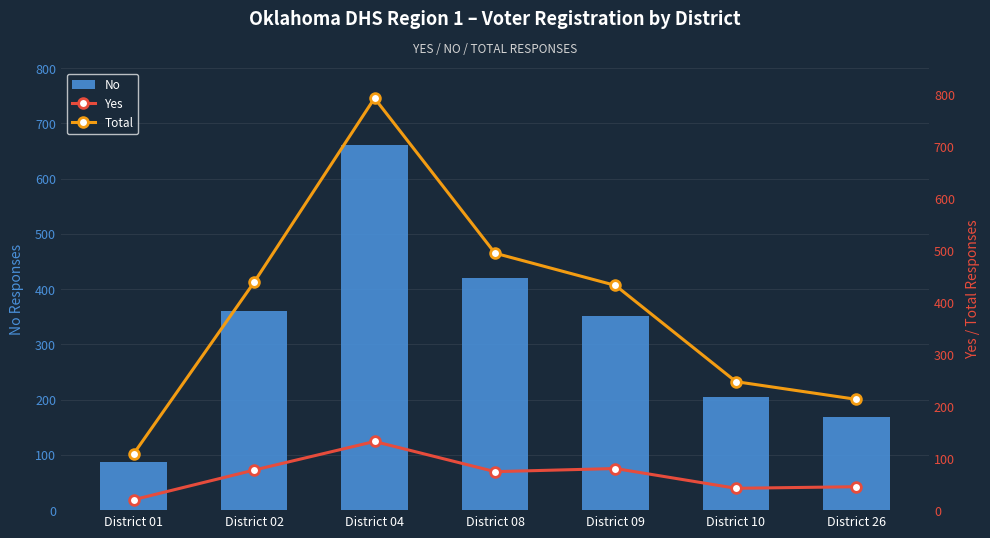

Which series changed the most between District 01 and District 08?

Total